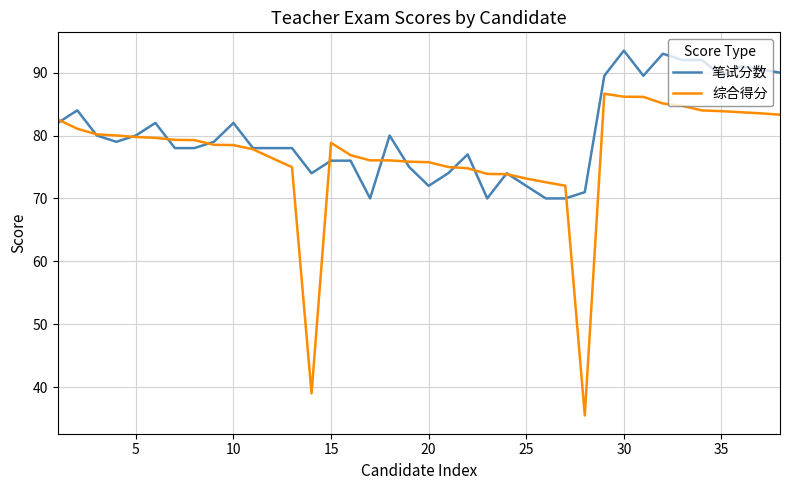

How many intersections are there between 综合得分 and 笔试分数?

13